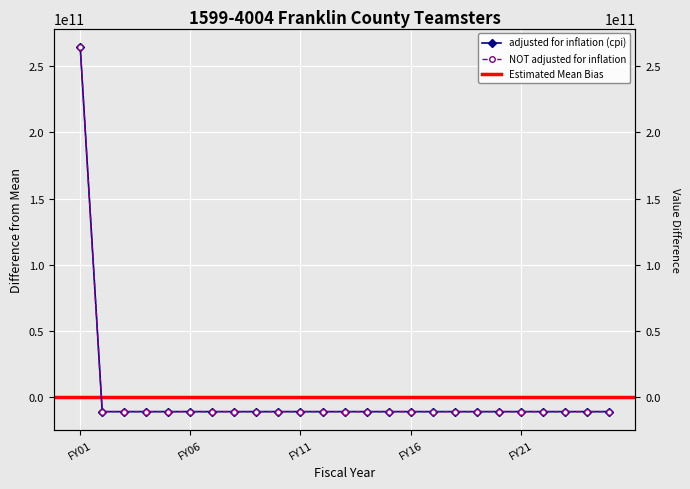

List the series in order of their peak value, lowest first.

adjusted for inflation (cpi), NOT adjusted for inflation